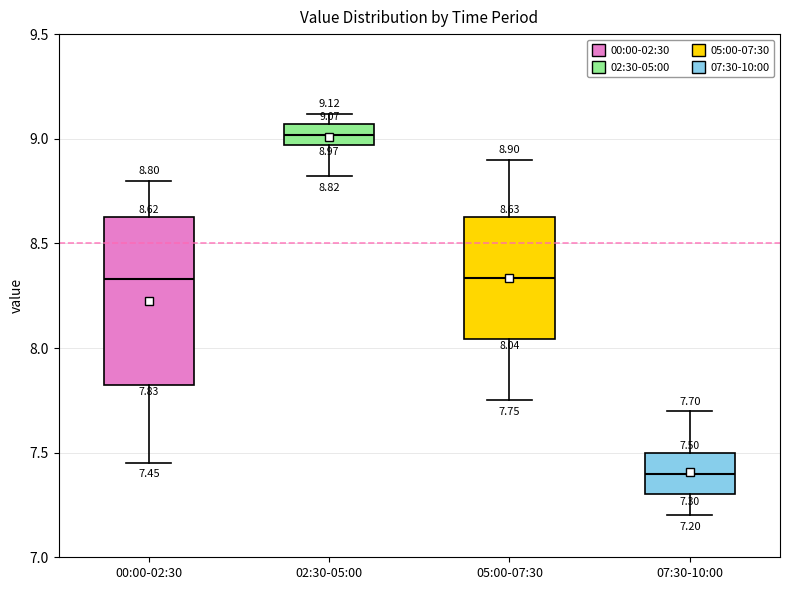

Which box has the highest median line?

02:30-05:00